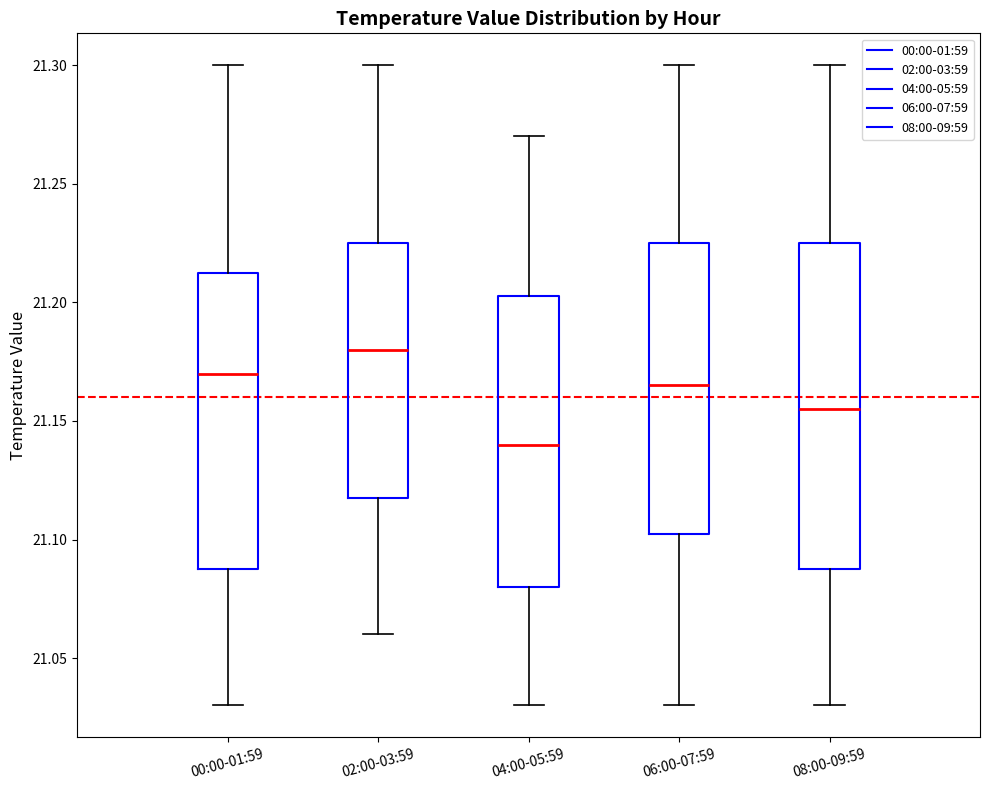

Reading left to right, read every box against the y-axis: the position of its median line, the range the box covers, and the ends of its whiskers. The values are not printed on the chart, so give them approximately, as read against the axis.

00:00-01:59: median 21.170, box 21.090 to 21.215, whiskers 21.030 to 21.300
02:00-03:59: median 21.180, box 21.120 to 21.225, whiskers 21.060 to 21.300
04:00-05:59: median 21.140, box 21.080 to 21.205, whiskers 21.030 to 21.270
06:00-07:59: median 21.165, box 21.105 to 21.225, whiskers 21.030 to 21.300
08:00-09:59: median 21.155, box 21.090 to 21.225, whiskers 21.030 to 21.300